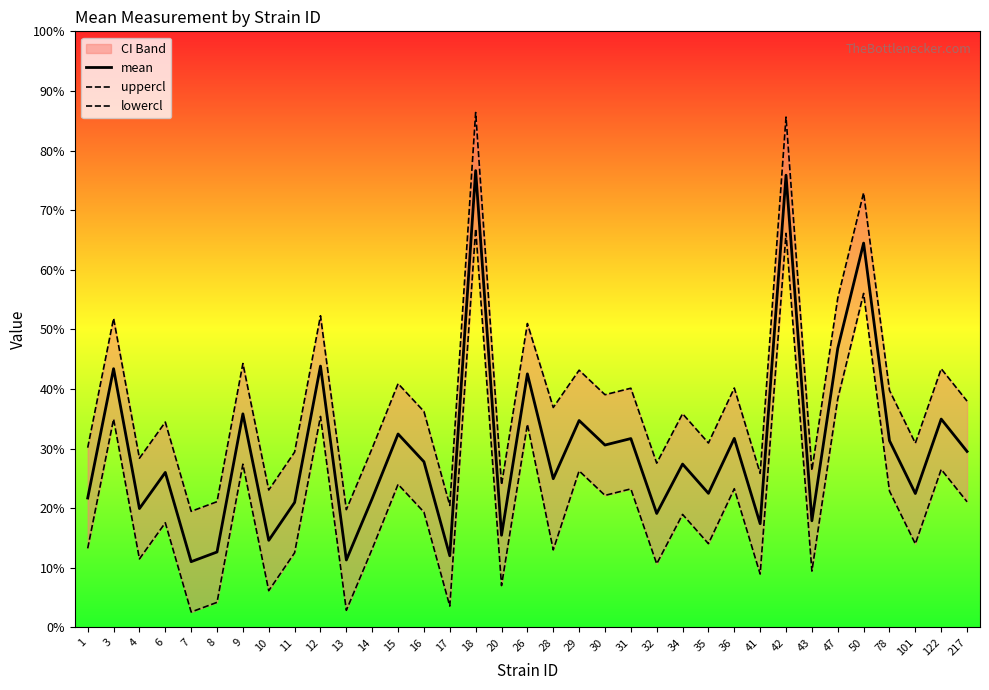

The uppercl series shows 11.3 at 28. True or false?

False